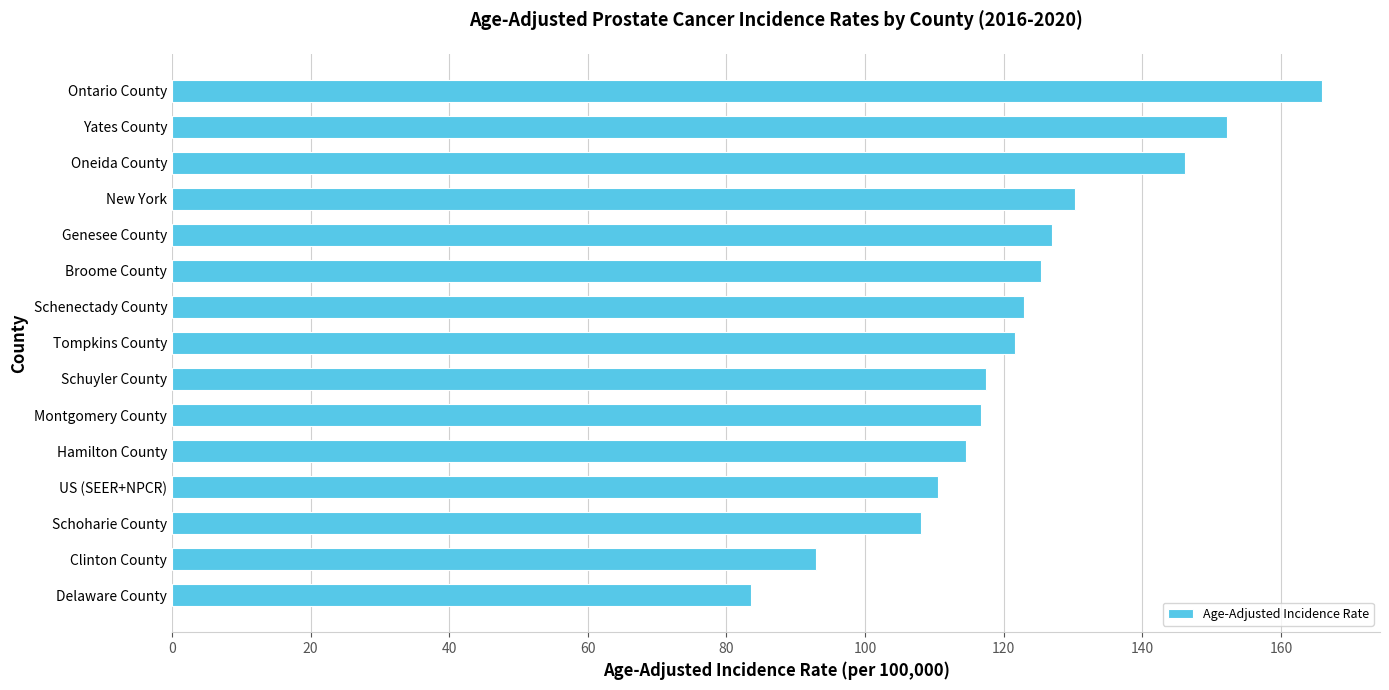

At which category does the chart reach its peak across all series?

Ontario County